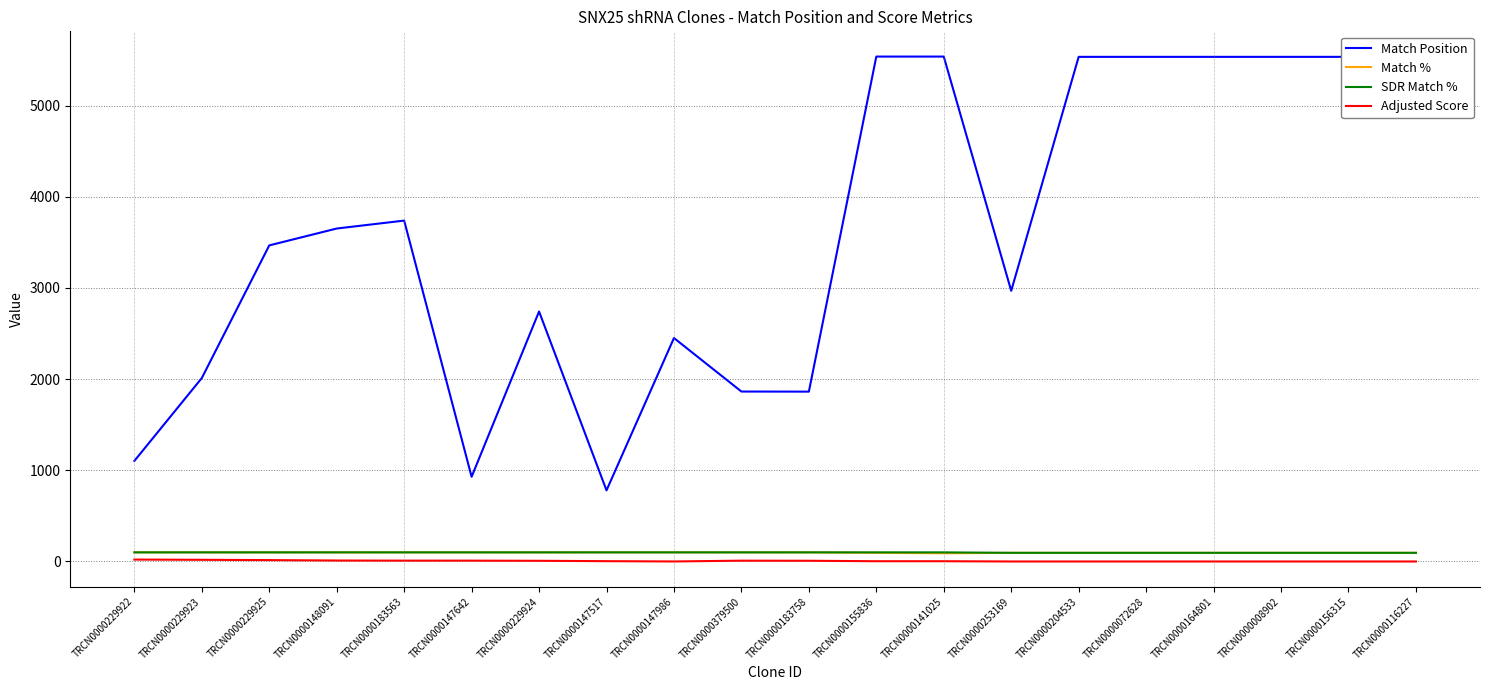

What is the greatest value displayed?

5538.0